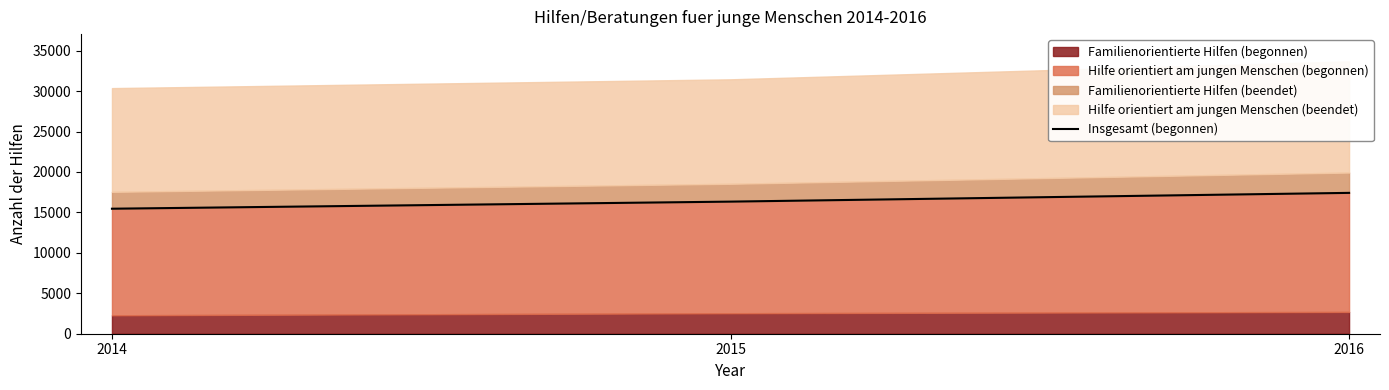

Count the values in the range 15457 to 17416.

3